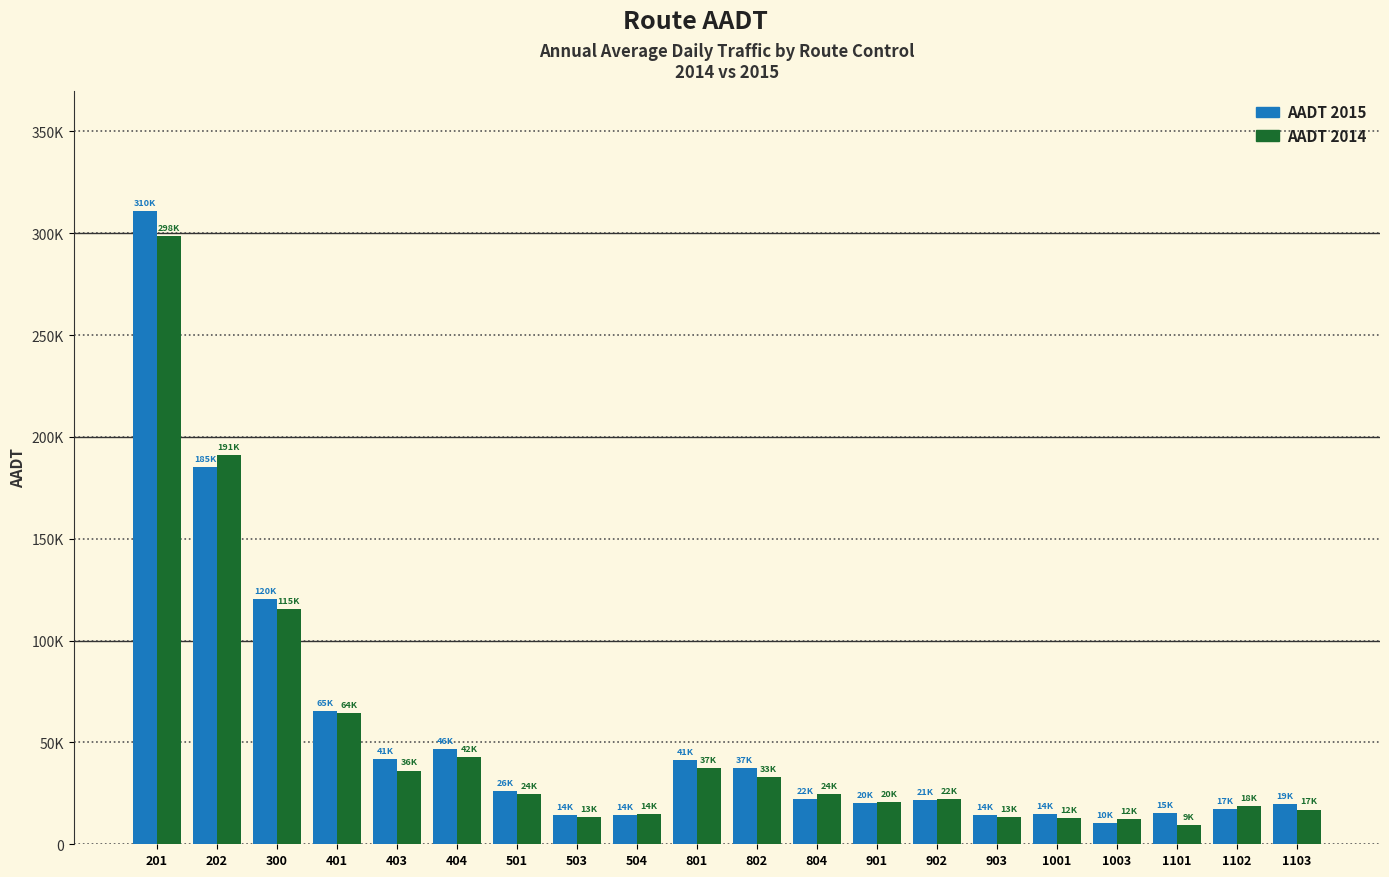

The value of aadt_2015 at 1003 is 10531. True or false?

True